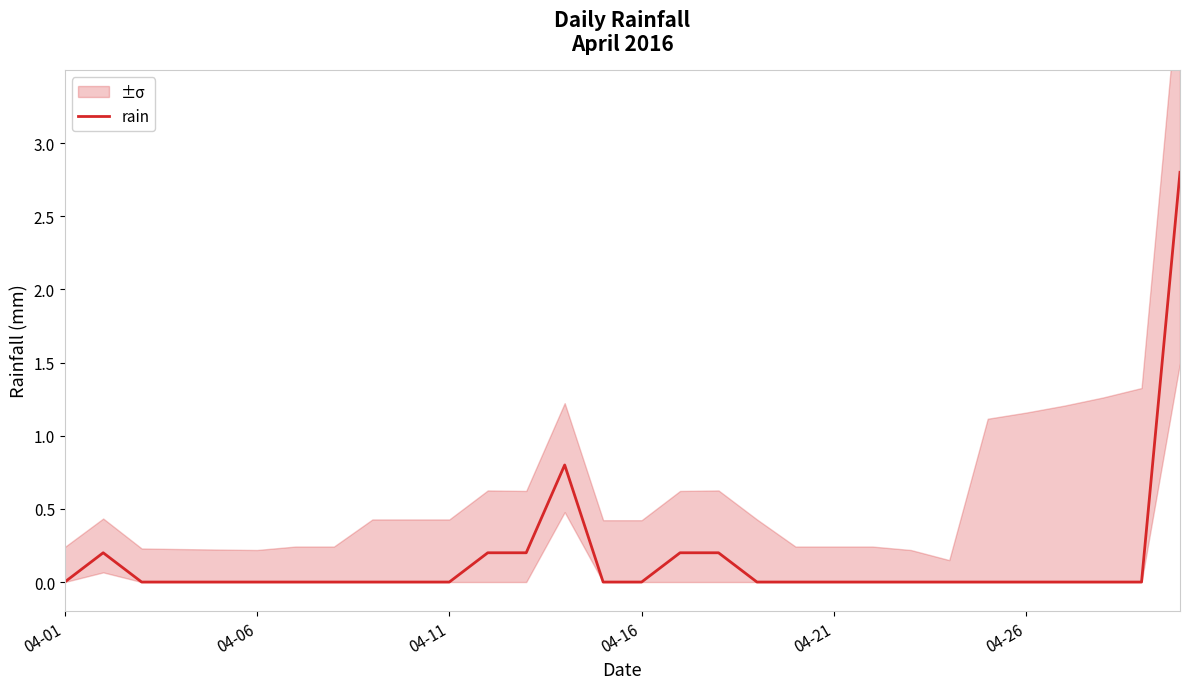

What is the greatest value displayed?

2.8